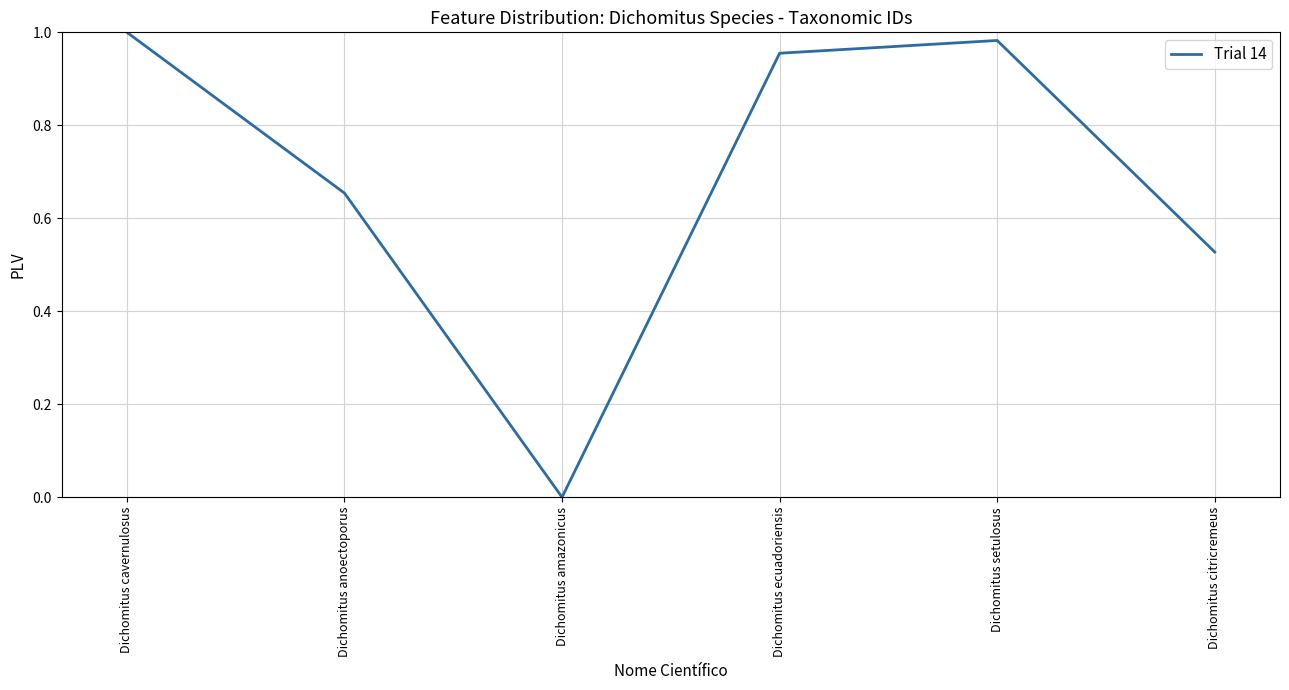

The chart shows a value of 1.0 at Dichomitus cavernulosus. True or false?

True